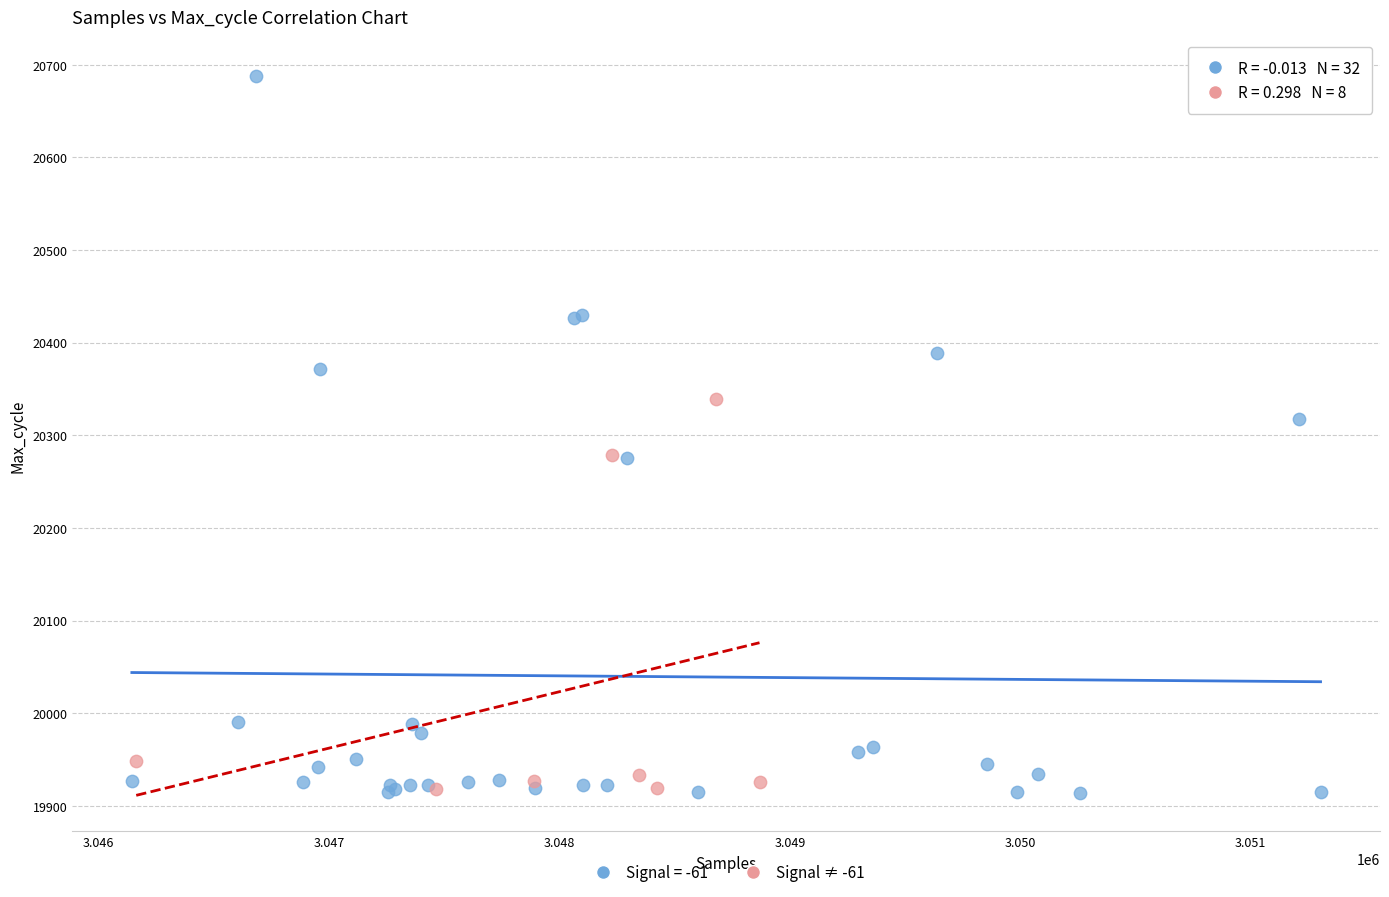

Which series reaches the maximum Y coordinate?

Signal = -61